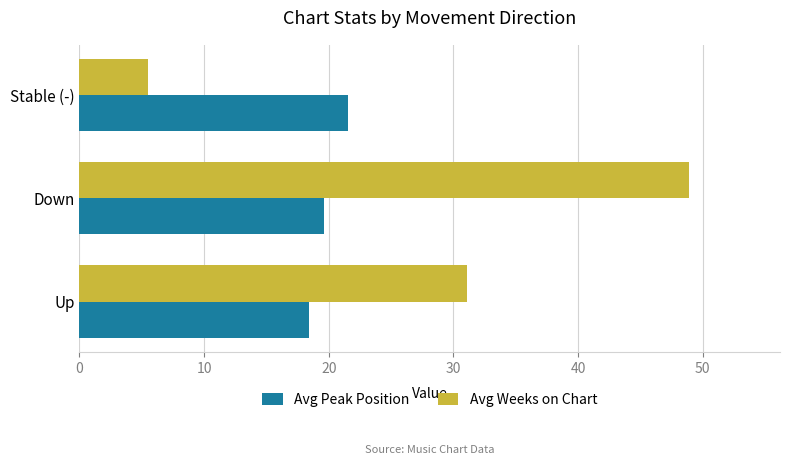

List the series in order of their peak value, highest first.

Avg Weeks on Chart, Avg Peak Position